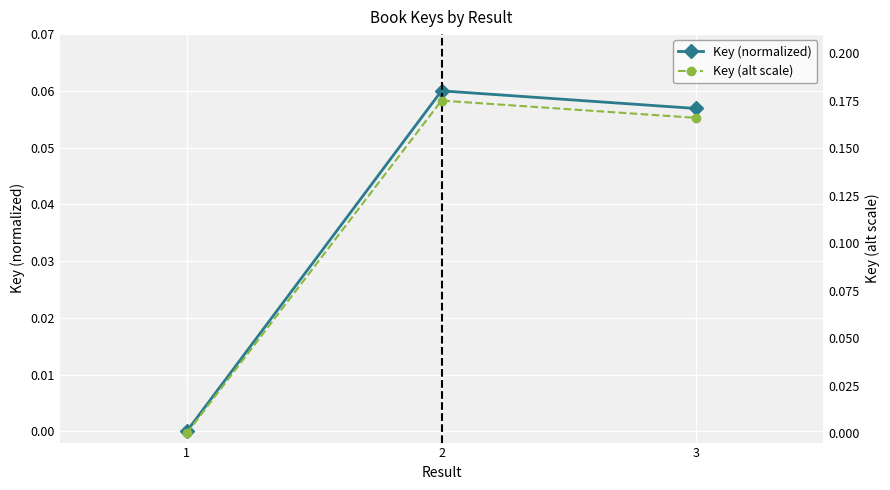

How many data points does each series have?

3